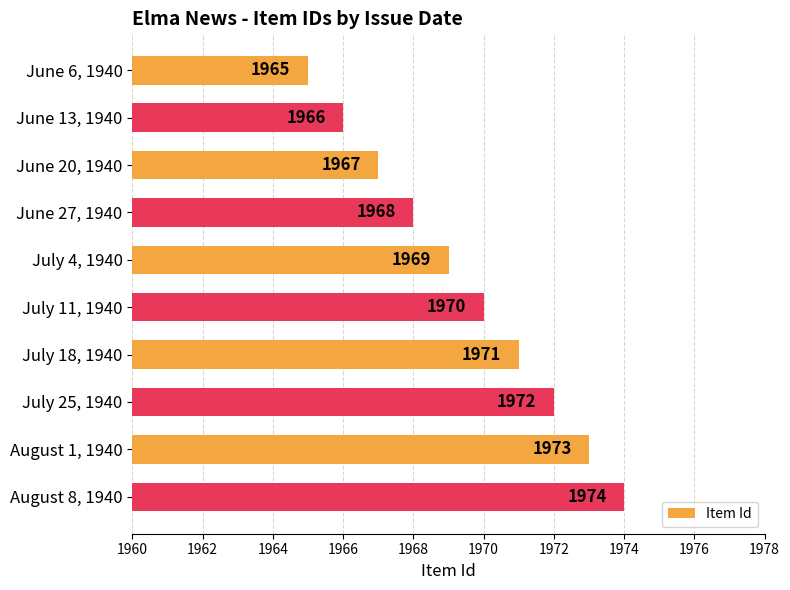

At which category does the chart reach its peak across all series?

August 8, 1940